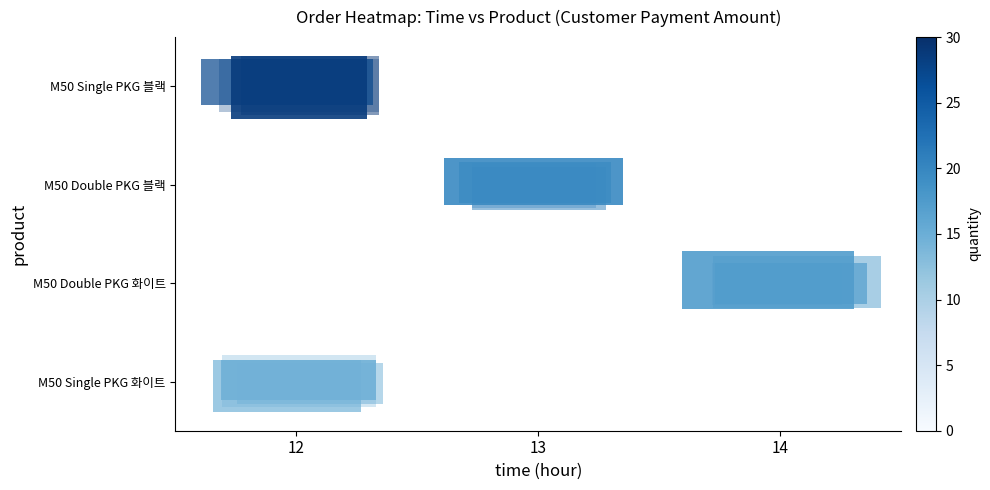

How many categories are shown in the chart?

3